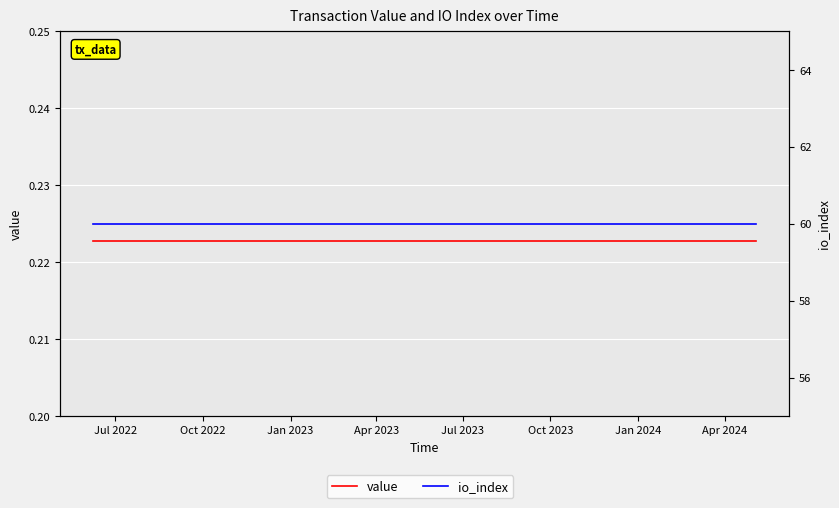

Which category has the highest value in the value series?

Jul 2022